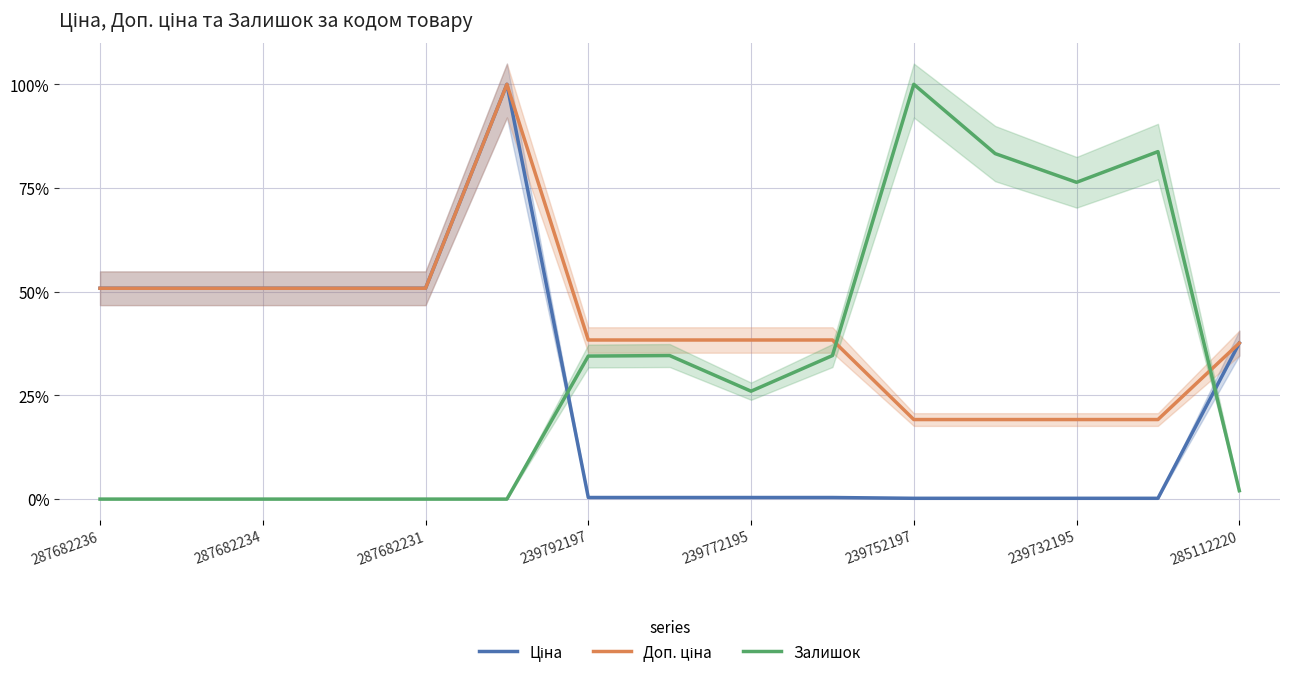

What are all the series names shown in the legend?

Ціна, Доп. ціна, Залишок